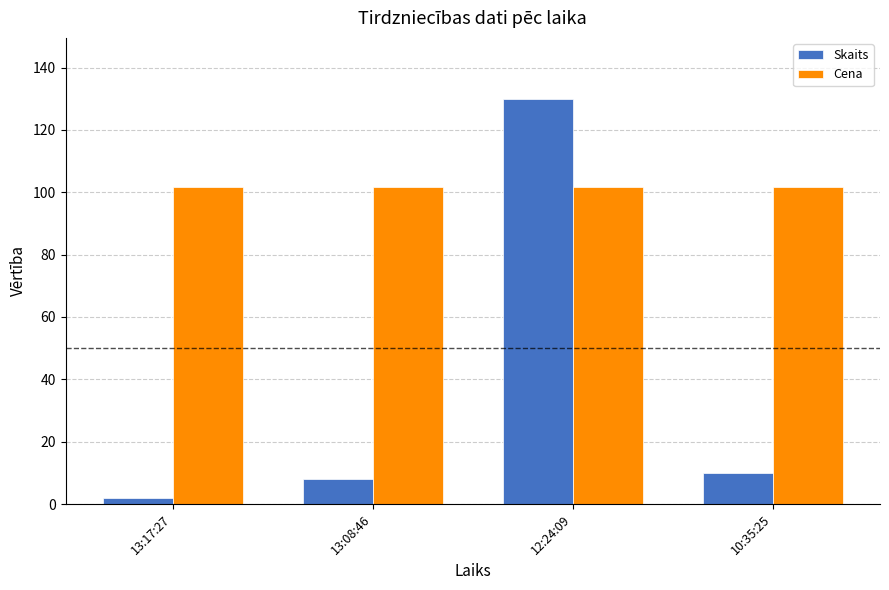

What is the lowest value of the Skaits series?

2.0